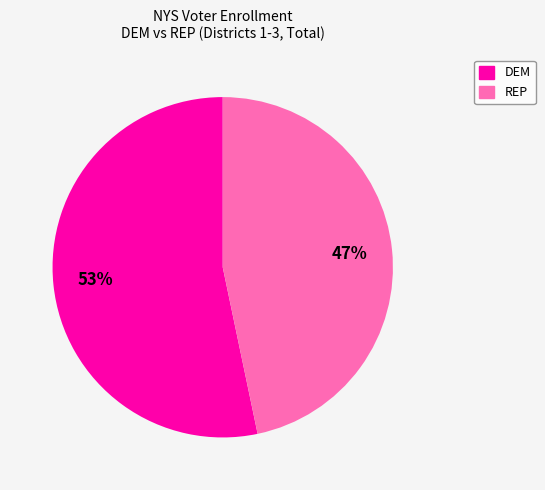

Which category accounts for the majority?

DEM